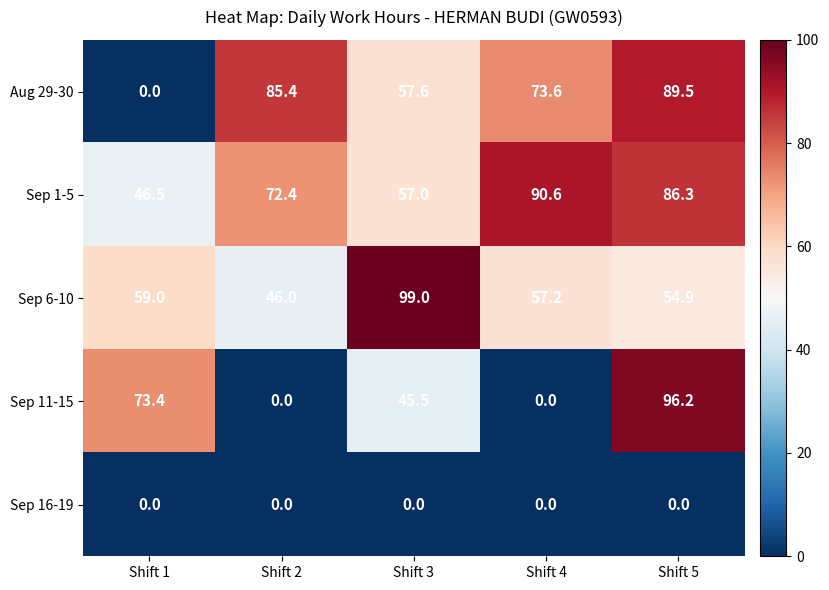

What is the greatest value displayed?

99.0